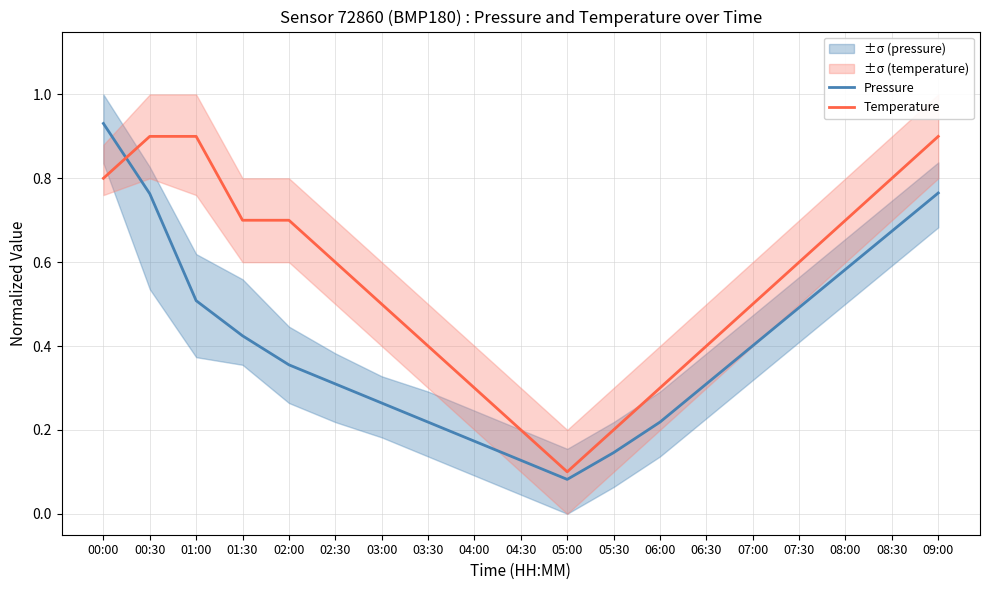

The value of Temperature at 06:30 is 0.4. True or false?

True